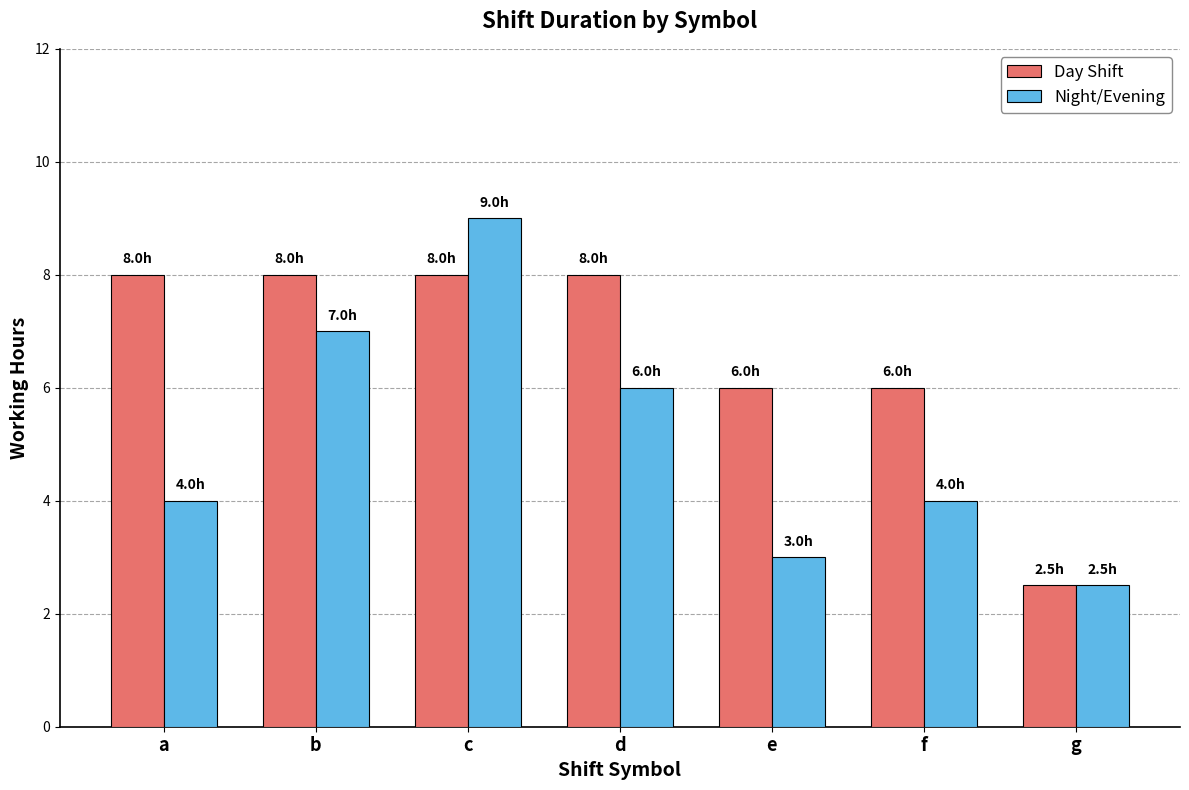

What is the difference between the Day Shift values at g and a?

5.5